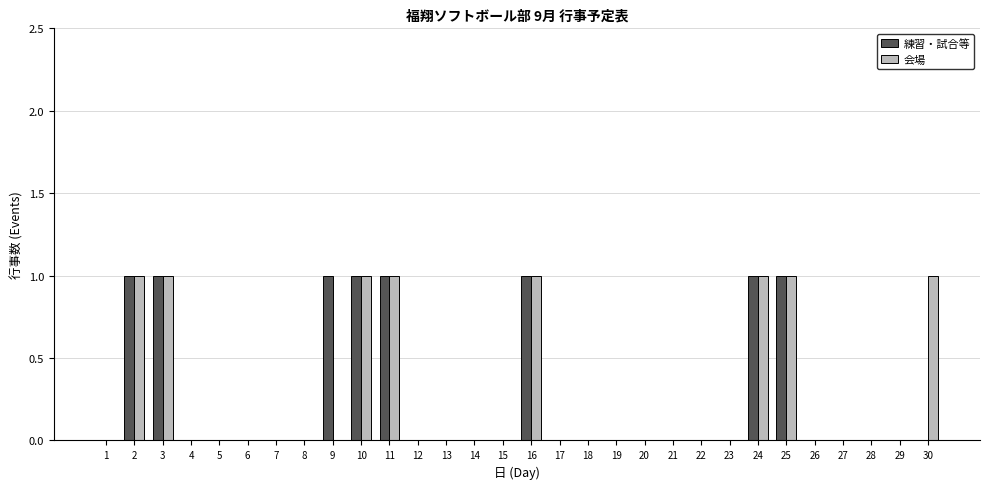

Count the number of categories in the chart.

30